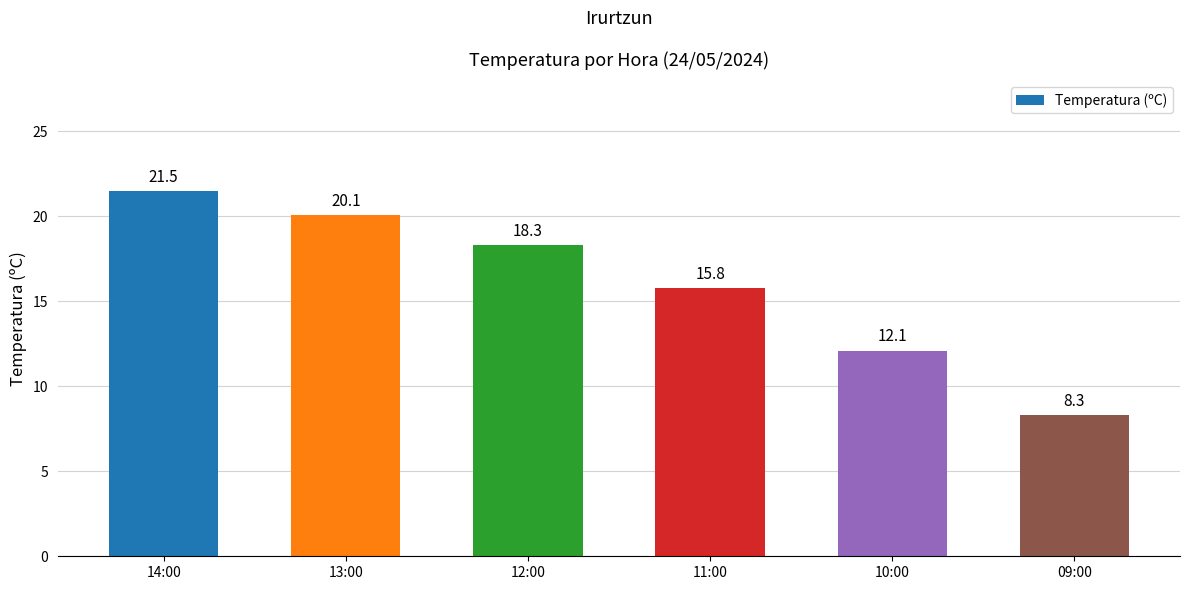

What is the smallest value displayed?

8.3